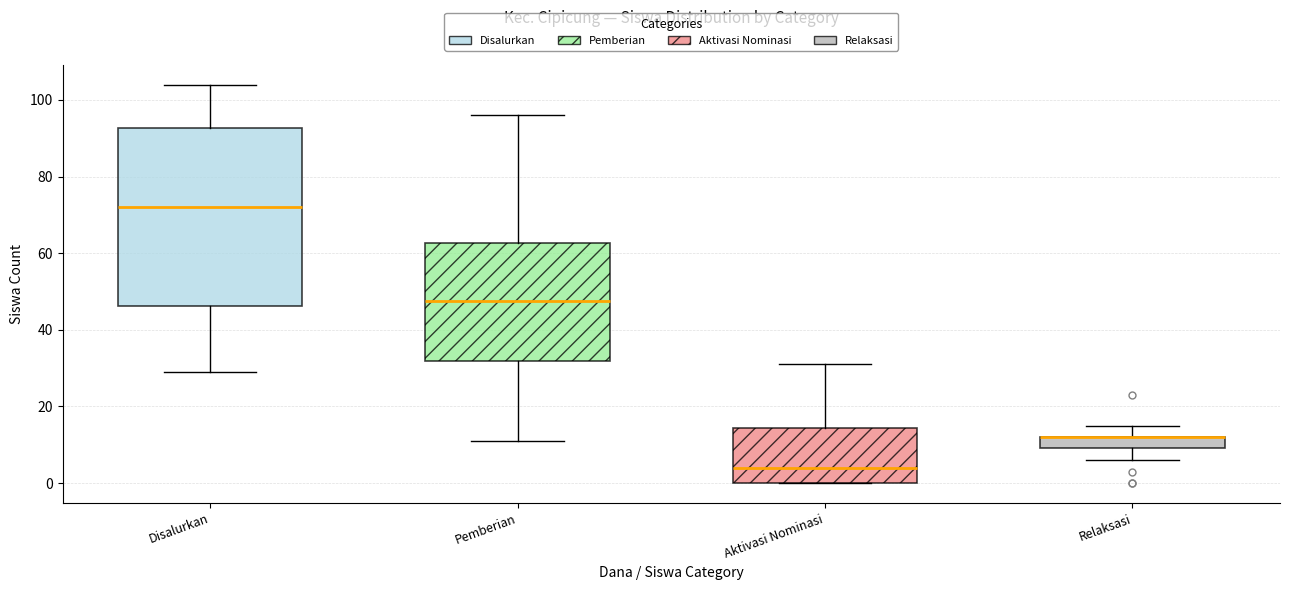

Where is the upper edge of the box for Aktivasi Nominasi on the y-axis? The values are not printed on the chart, so give them approximately, as read against the axis.

14